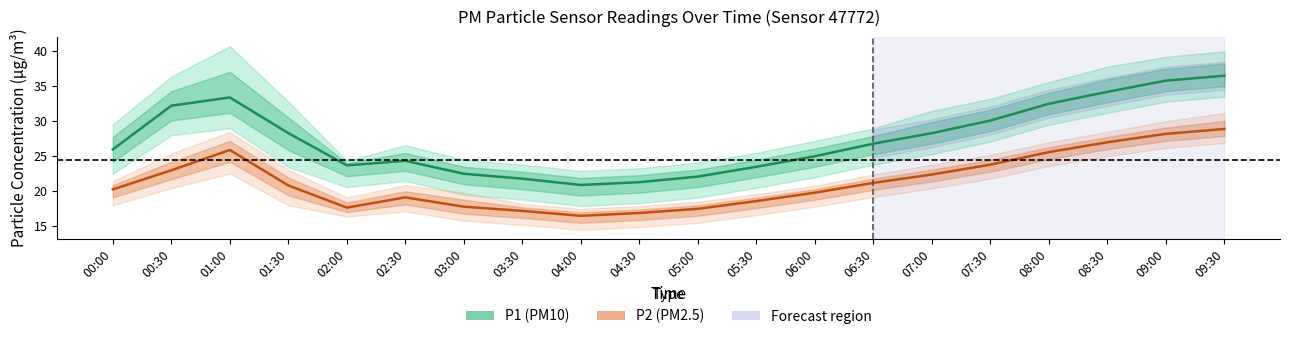

At which label does P2 (PM2.5) first exceed 20?

00:00